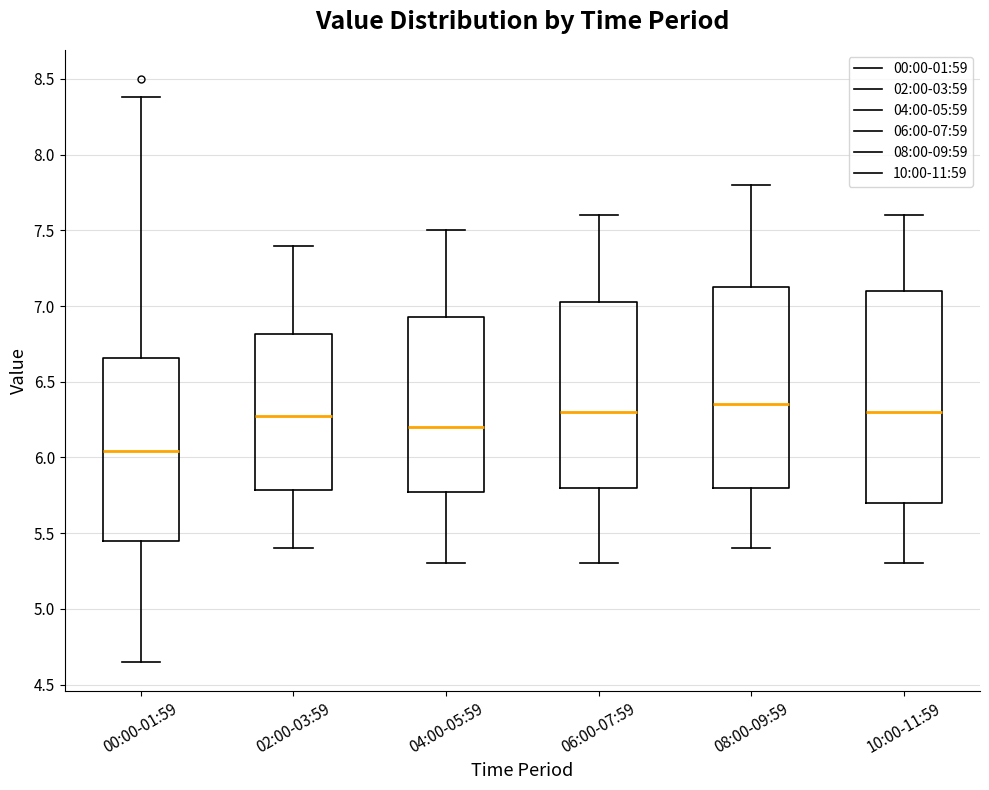

Reading left to right, transcribe this box plot: for each box, give where its median line is, the range the box spans, and where its two whiskers end, as read against the y-axis. The values are not printed on the chart, so give them approximately, as read against the axis.

00:00-01:59: median 6.05, box 5.45 to 6.65, whiskers 4.65 to 8.40
02:00-03:59: median 6.30, box 5.80 to 6.80, whiskers 5.40 to 7.40
04:00-05:59: median 6.20, box 5.80 to 6.95, whiskers 5.30 to 7.50
06:00-07:59: median 6.30, box 5.80 to 7.05, whiskers 5.30 to 7.60
08:00-09:59: median 6.35, box 5.80 to 7.15, whiskers 5.40 to 7.80
10:00-11:59: median 6.30, box 5.70 to 7.10, whiskers 5.30 to 7.60